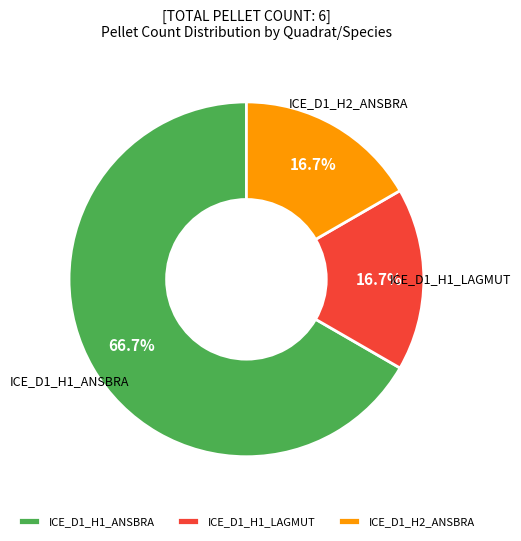

To the nearest percent, what percentage of the pie is ICE_D1_H1_ANSBRA?

67%